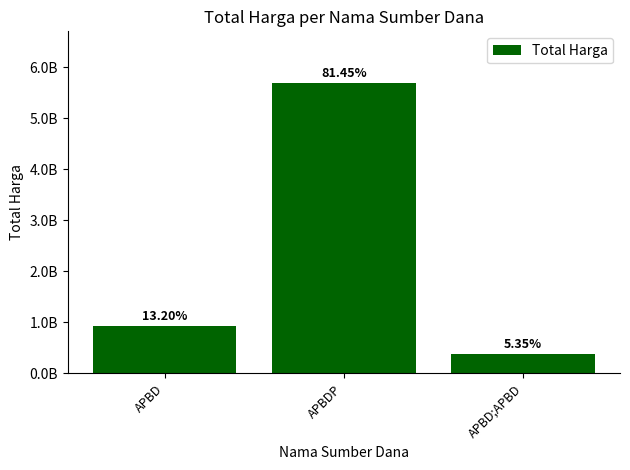

Does the chart contain any negative values?

No